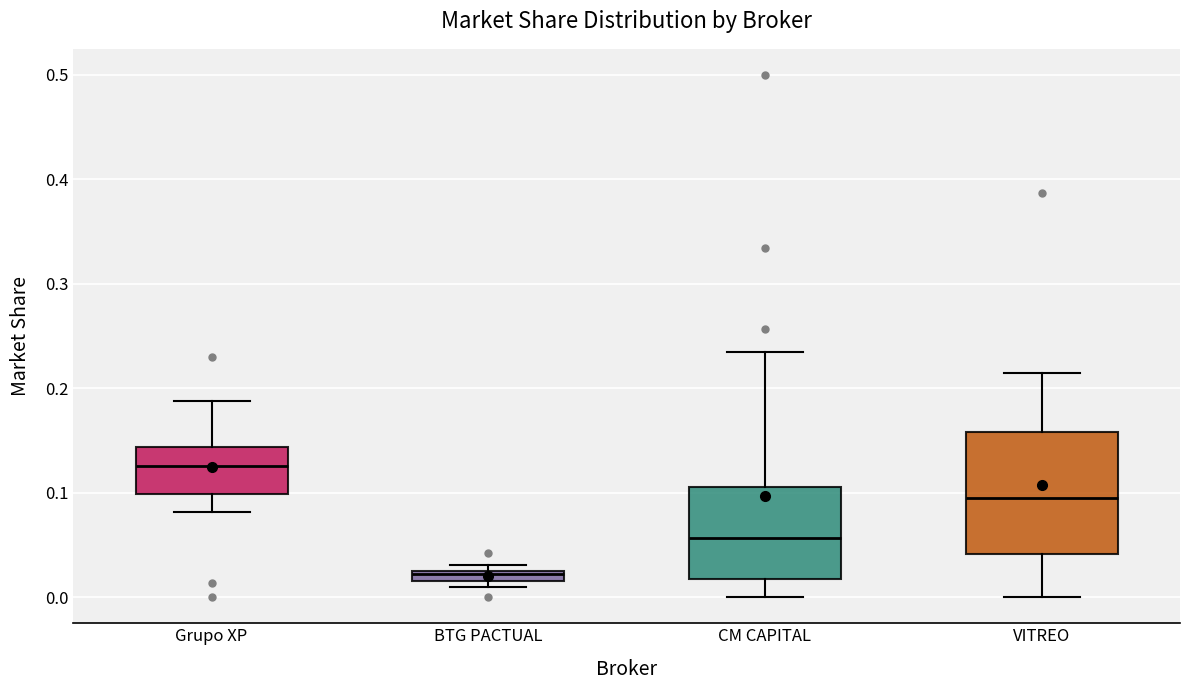

Where is the lower edge of the box for Grupo XP on the y-axis? The values are not printed on the chart, so give them approximately, as read against the axis.

0.10